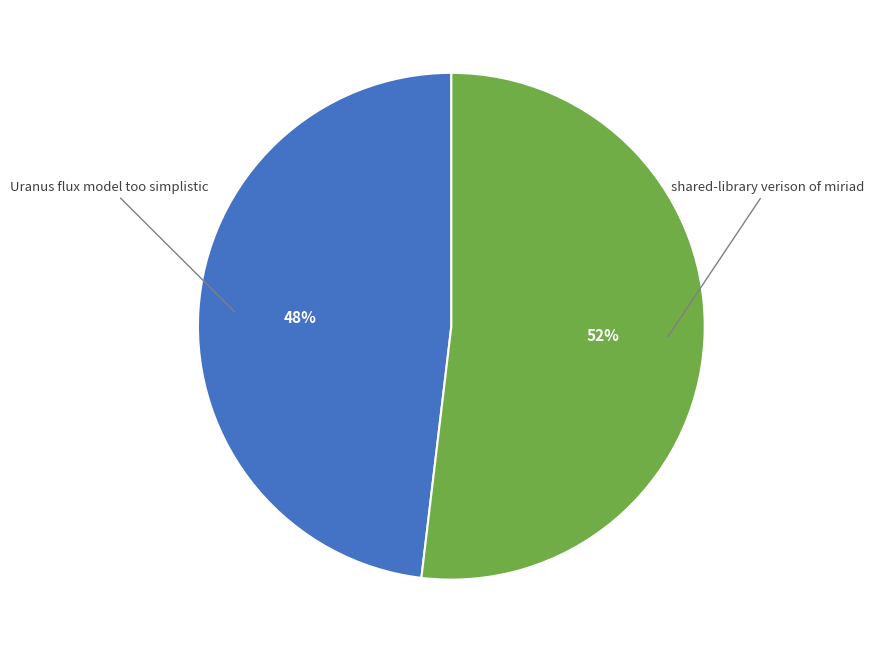

Is there any slice that represents more than half of the pie?

Yes